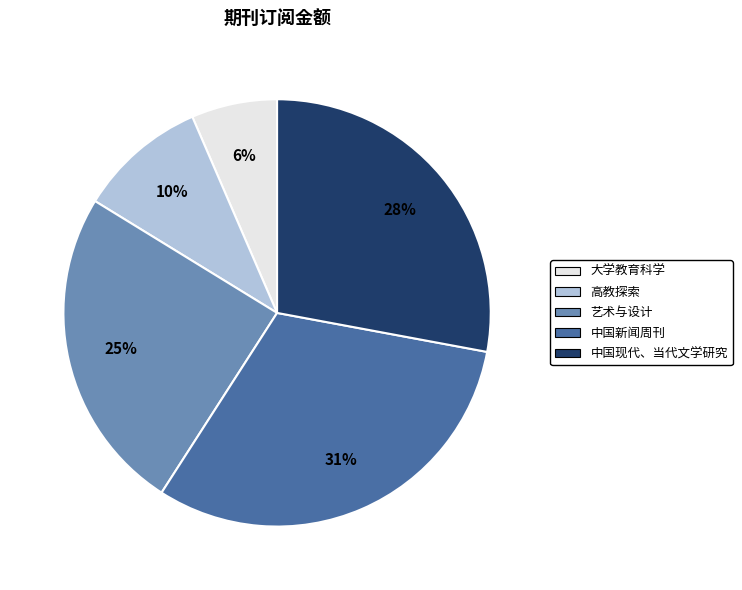

To the nearest percent, what is the average slice percentage?

20%